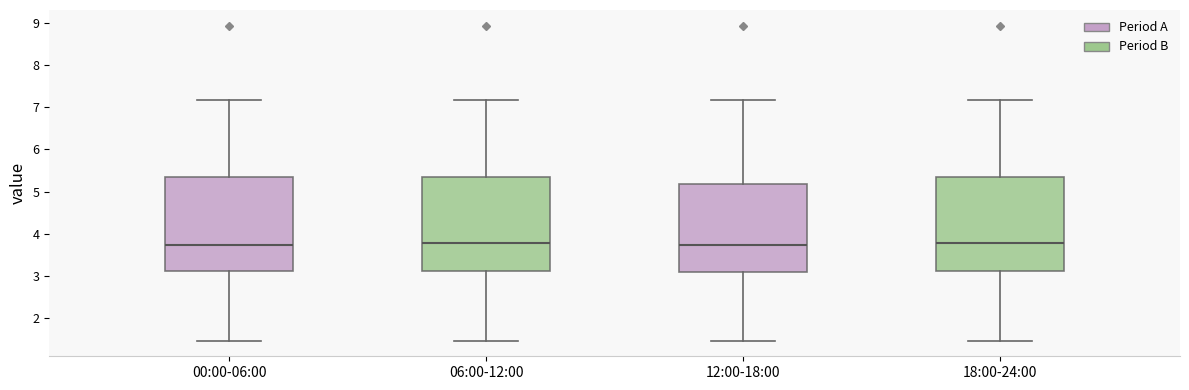

Reading left to right, transcribe this box plot: for each box, give where its median line is, the range the box spans, and where its two whiskers end, as read against the y-axis. The values are not printed on the chart, so give them approximately, as read against the axis.

00:00-06:00: median 3.7, box 3.1 to 5.4, whiskers 1.5 to 7.2
06:00-12:00: median 3.8, box 3.1 to 5.4, whiskers 1.5 to 7.2
12:00-18:00: median 3.7, box 3.1 to 5.2, whiskers 1.5 to 7.2
18:00-24:00: median 3.8, box 3.1 to 5.4, whiskers 1.5 to 7.2